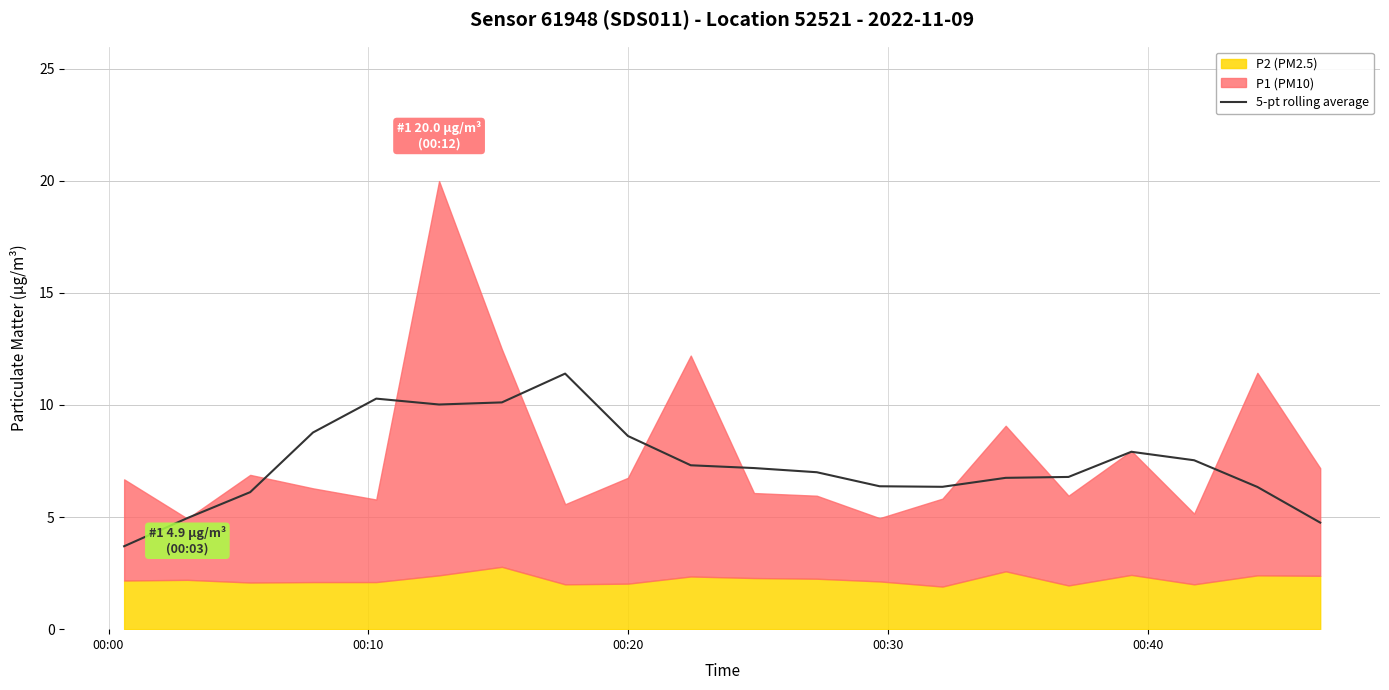

What is the ratio of the value at 16 to the value at 17?

1.1